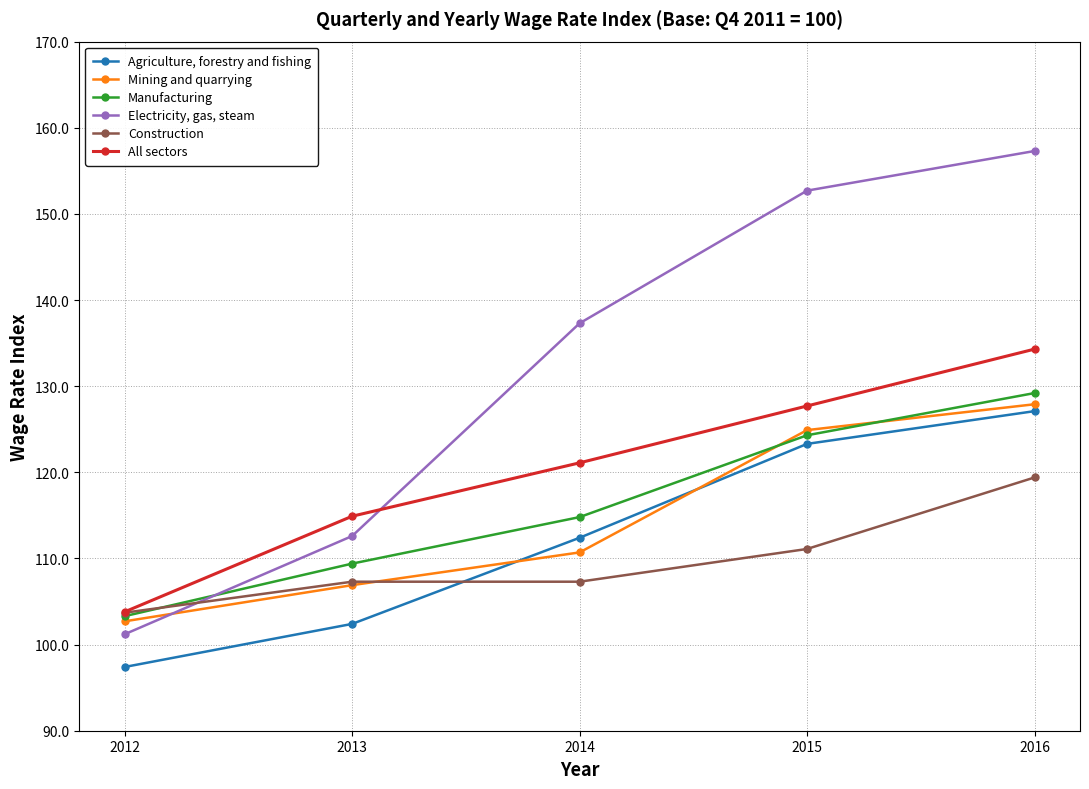

Count the number of data series in this chart.

6